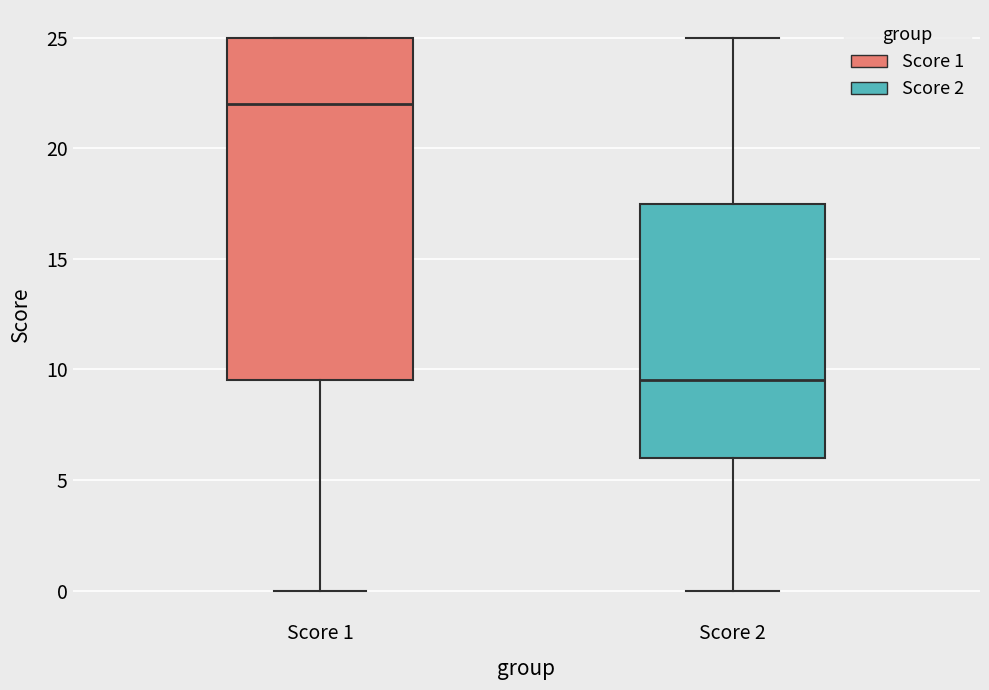

Reading left to right, read every box against the y-axis: the position of its median line, the range the box covers, and the ends of its whiskers. The values are not printed on the chart, so give them approximately, as read against the axis.

Score 1: median 22.0, box 9.5 to 25.0, whiskers 0.0 to 25.0
Score 2: median 9.5, box 6.0 to 17.5, whiskers 0.0 to 25.0